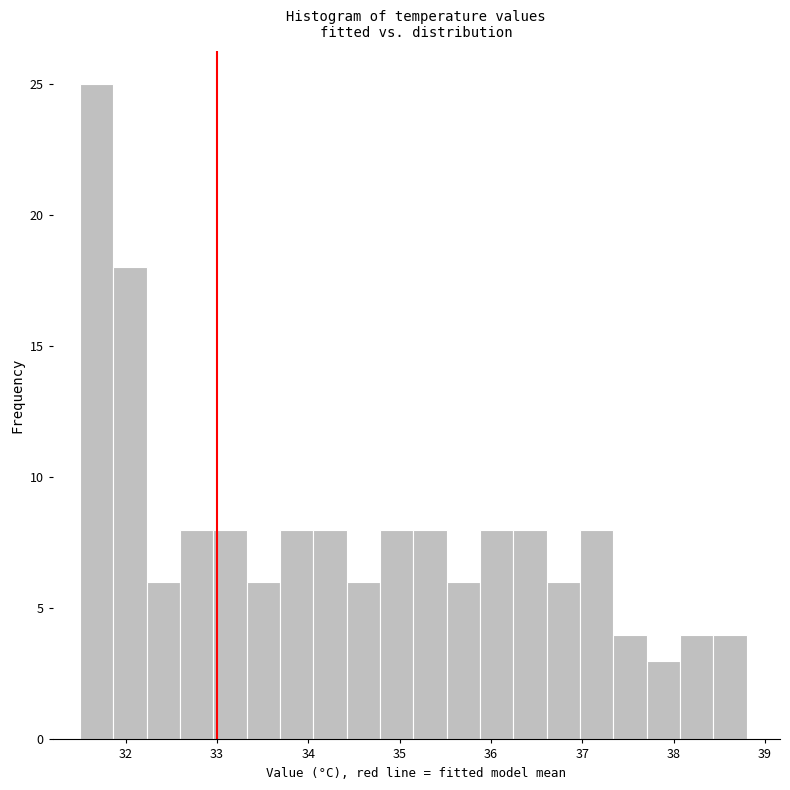

Around what value on the x-axis is the tallest bar? Give the approximate position of its centre, as read against the axis.

31.7